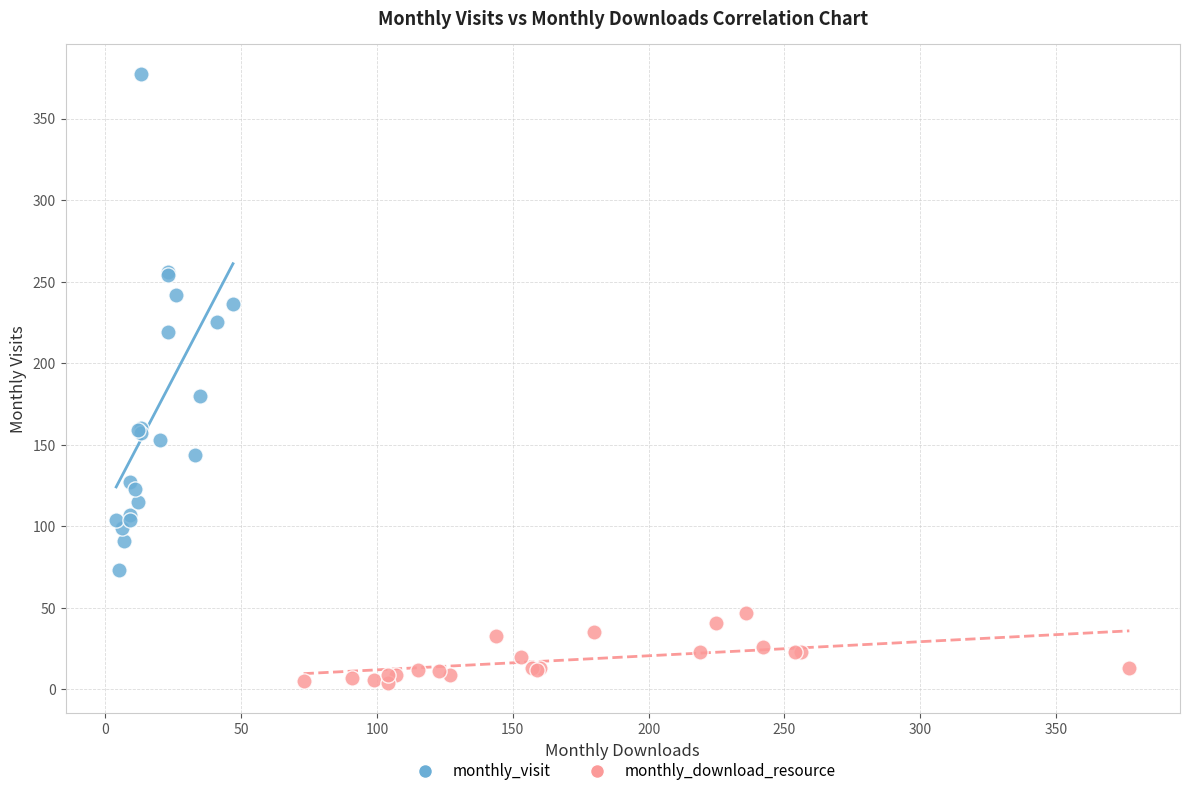

Which series has the largest Y range (max minus min)?

monthly_visit